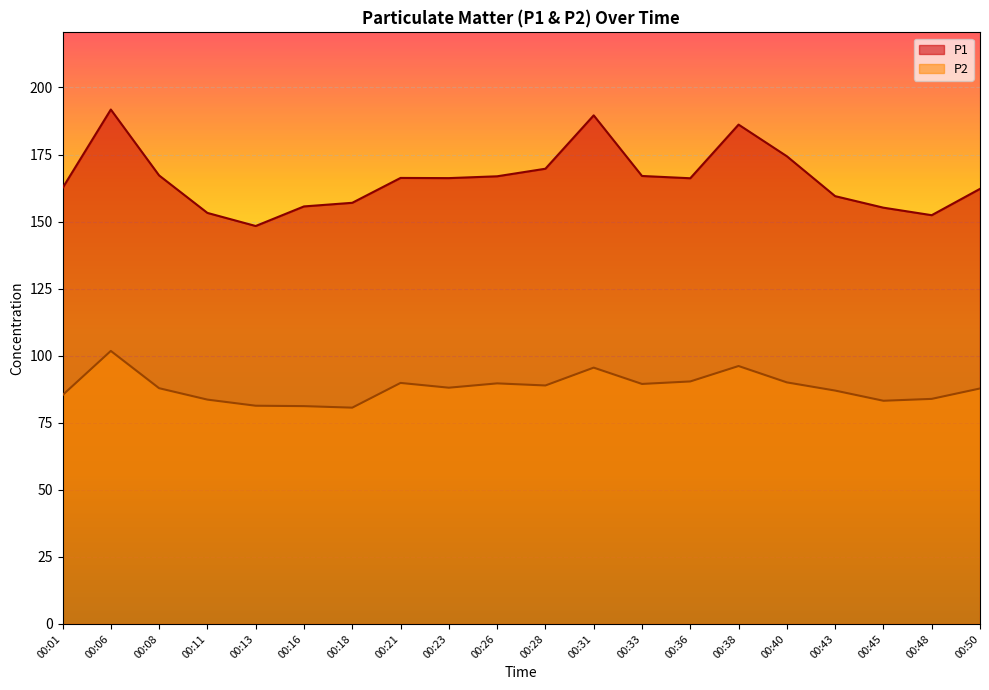

Reading right to left, extract all data points from this chart.

P1: 162.2	152.4	155.2	159.5	174.3	186.2	166.2	167.0	189.6	169.7	166.9	166.2	166.3	157.0	155.7	148.3	153.2	167.2	191.8	162.5
P2: 87.8	83.9	83.2	87.0	90.0	96.2	90.4	89.5	95.5	88.9	89.7	88.1	89.8	80.6	81.2	81.3	83.6	87.9	101.8	85.3